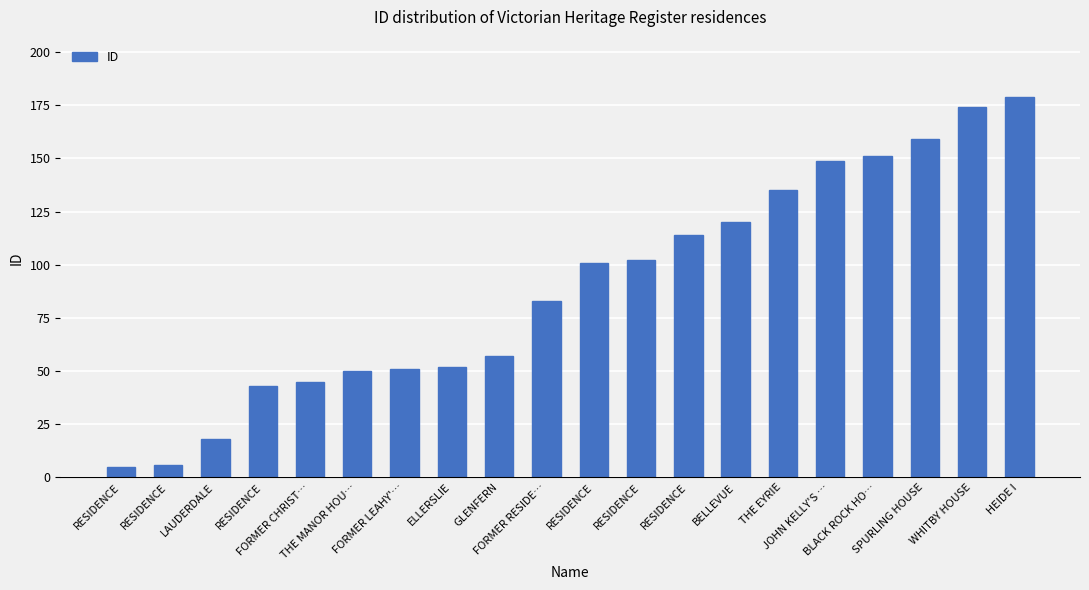

Count the number of data series in this chart.

1